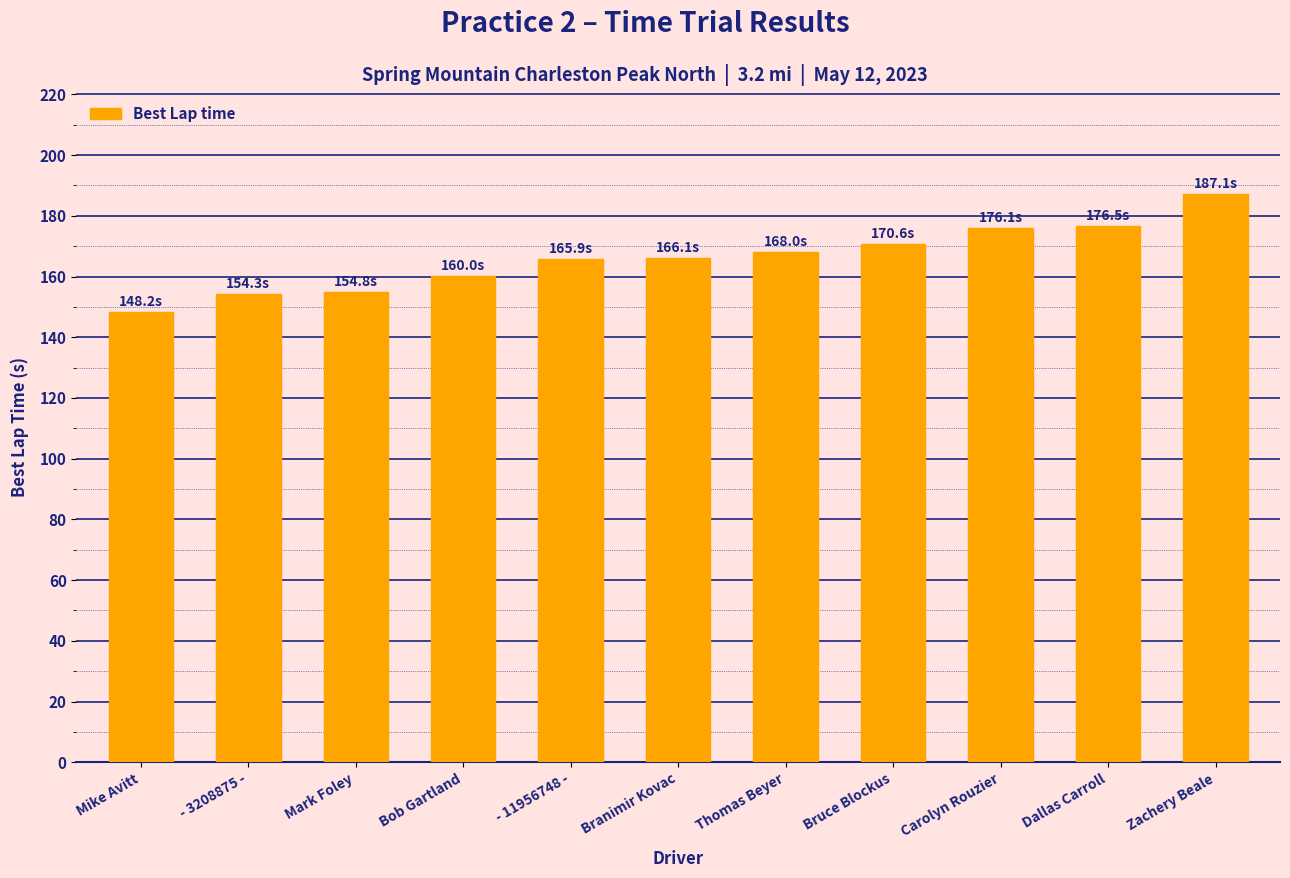

How many bars are there in total?

11